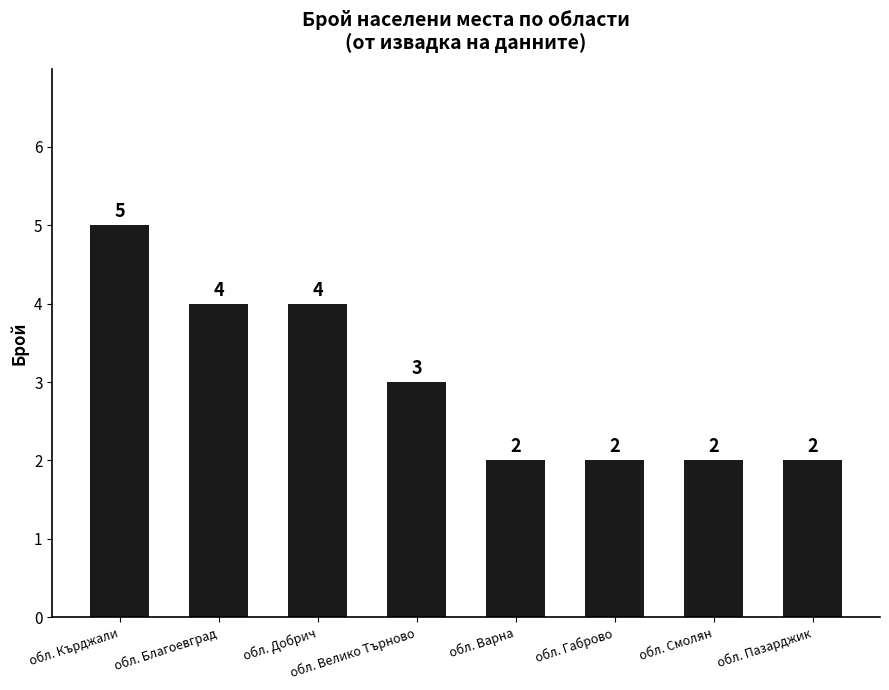

What is the maximum value shown in the chart?

5